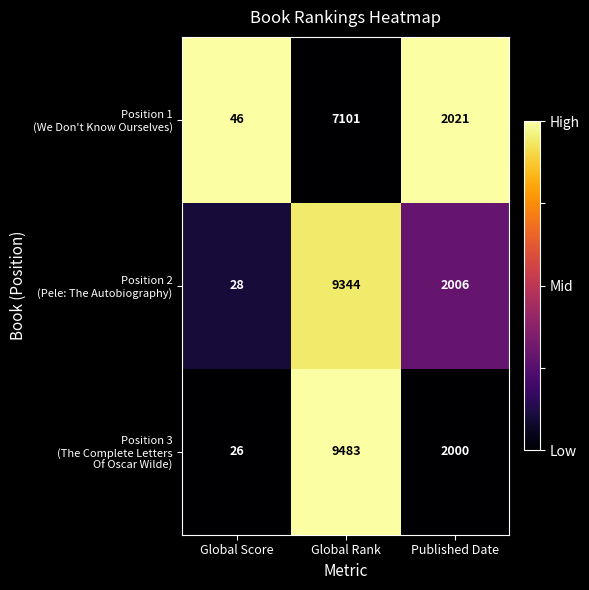

What is the greatest value displayed?

9483